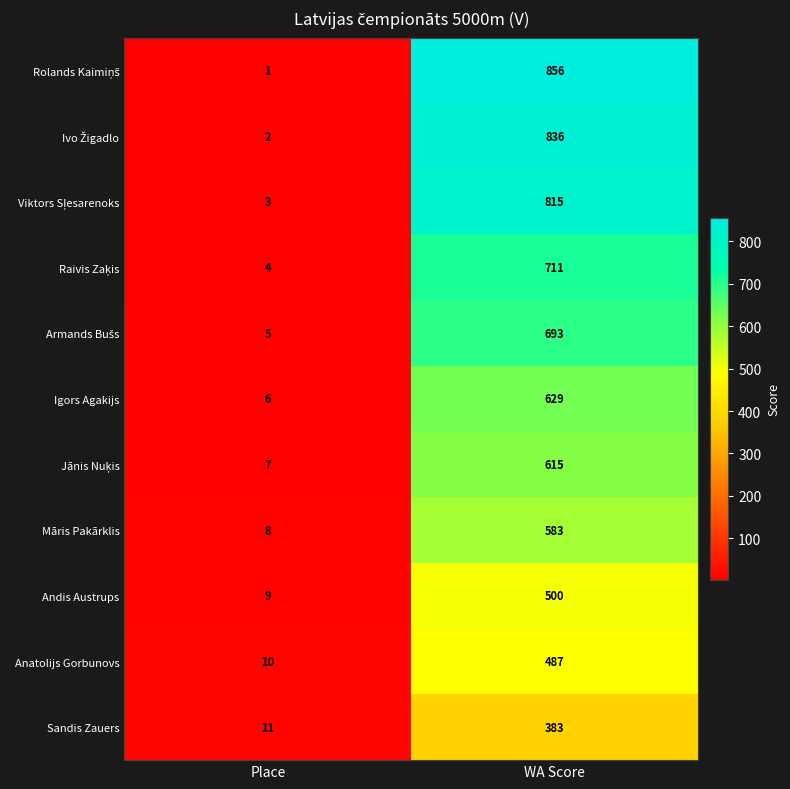

At which label is Anatolijs Gorbunovs closest to 248?

Place